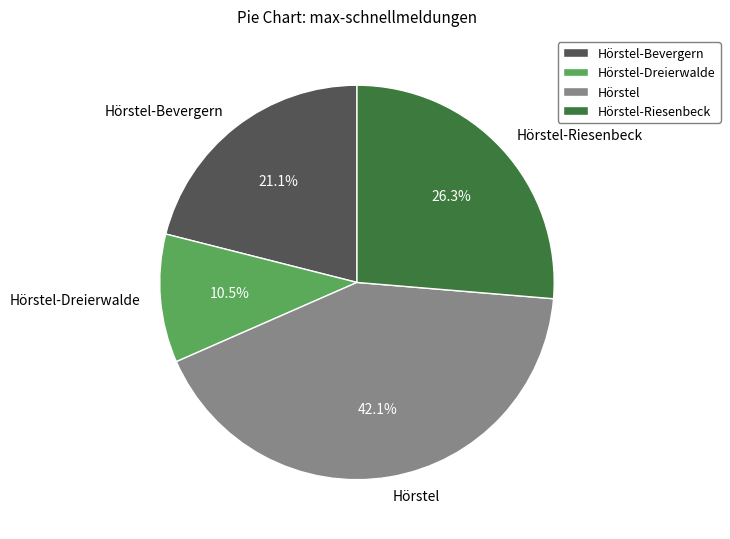

Rank the categories by value from lowest to highest.

Hörstel-Dreierwalde, Hörstel-Bevergern, Hörstel-Riesenbeck, Hörstel